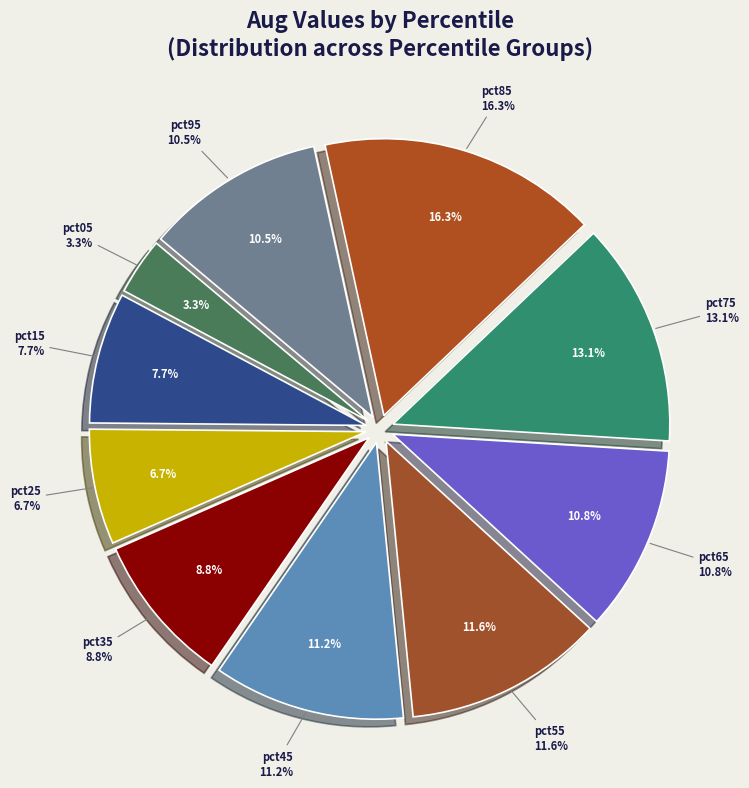

The pct55 slice represents 12% of the pie. True or false?

True